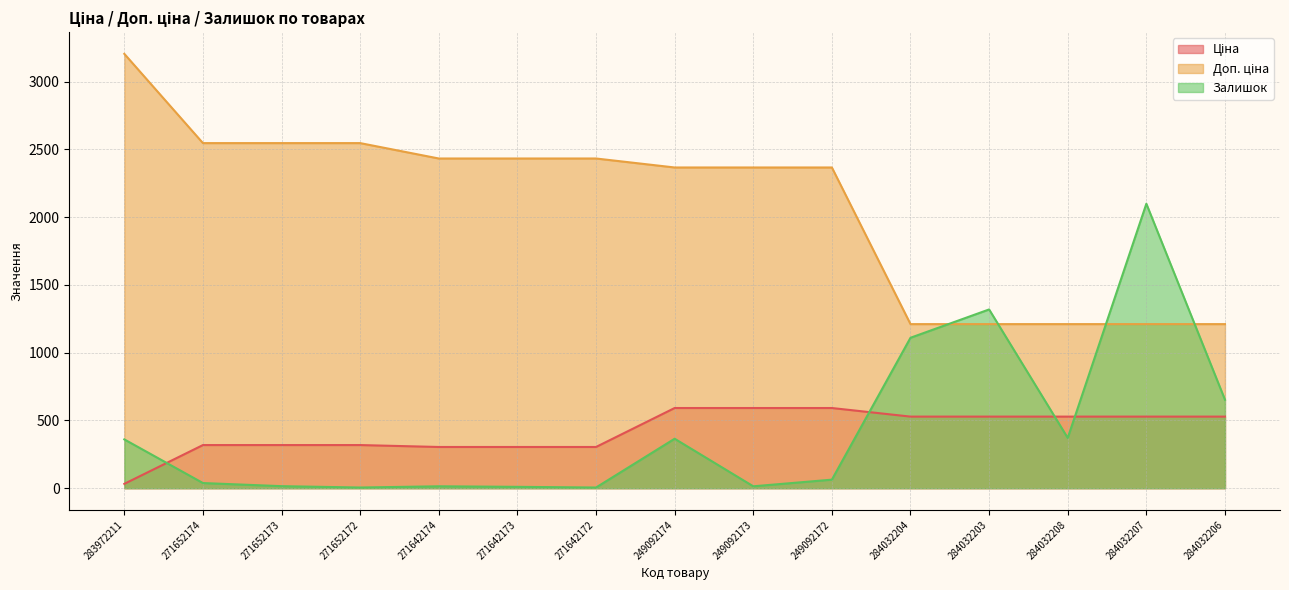

Between which two adjacent categories do Доп. ціна and Залишок first intersect?

284032204 and 284032203